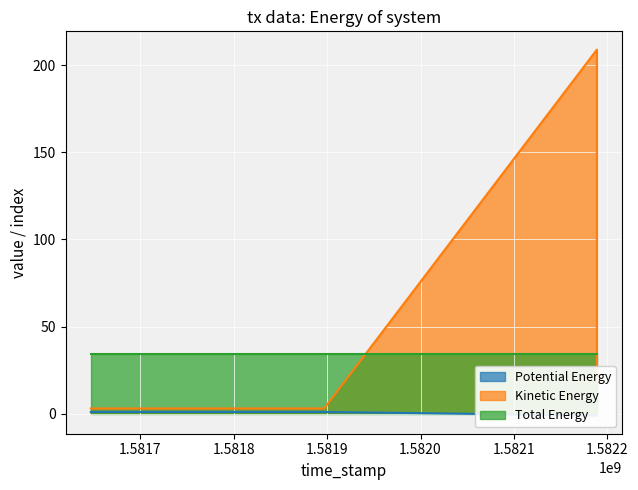

What is the difference between the Potential Energy values at 1581896833 and 1582188883?

2.0